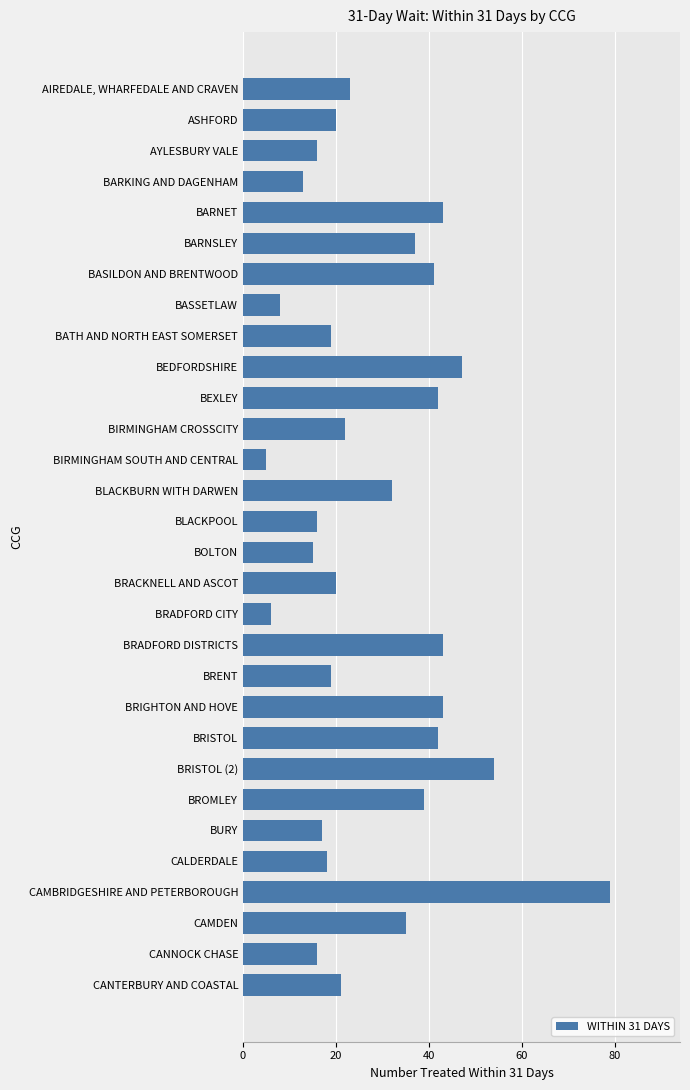

The chart shows a value of 27 at BLACKPOOL. True or false?

False